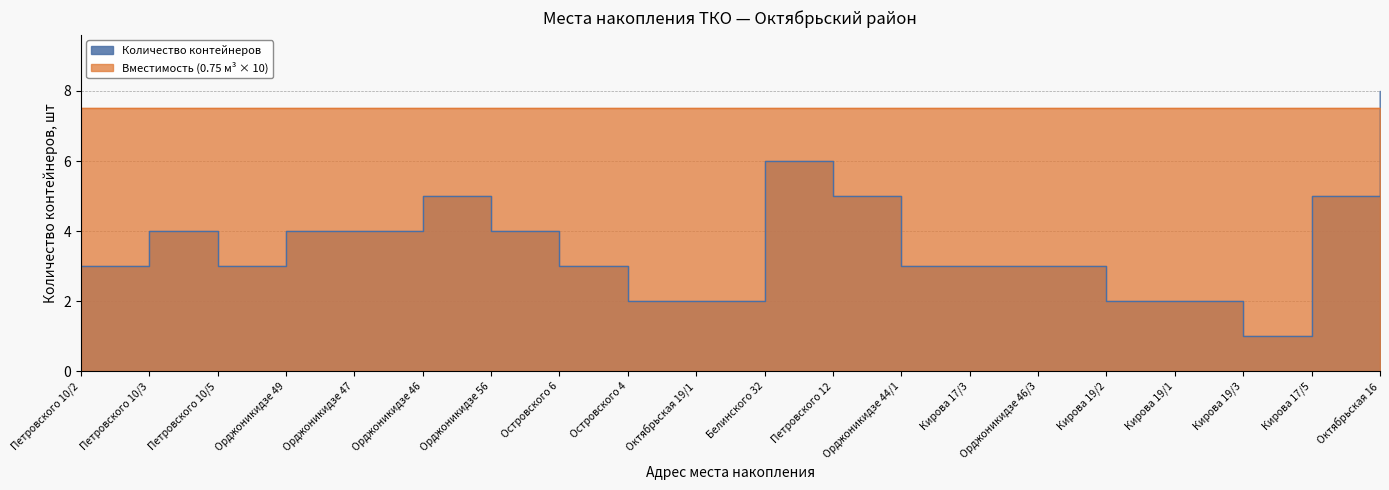

Reading left to right, transcribe all the data shown in this chart.

Петровского 10/2=3	Петровского 10/3=4	Петровского 10/5=3	Орджоникидзе 49=4	Орджоникидзе 47=4	Орджоникидзе 46=5	Орджоникидзе 56=4	Островского 6=3	Островского 4=2	Октябрьская 19/1=2	Белинского 32=6	Петровского 12=5	Орджоникидзе 44/1=3	Кирова 17/3=3	Орджоникидзе 46/3=3	Кирова 19/2=2	Кирова 19/1=2	Кирова 19/3=1	Кирова 17/5=5	Октябрьская 16=8